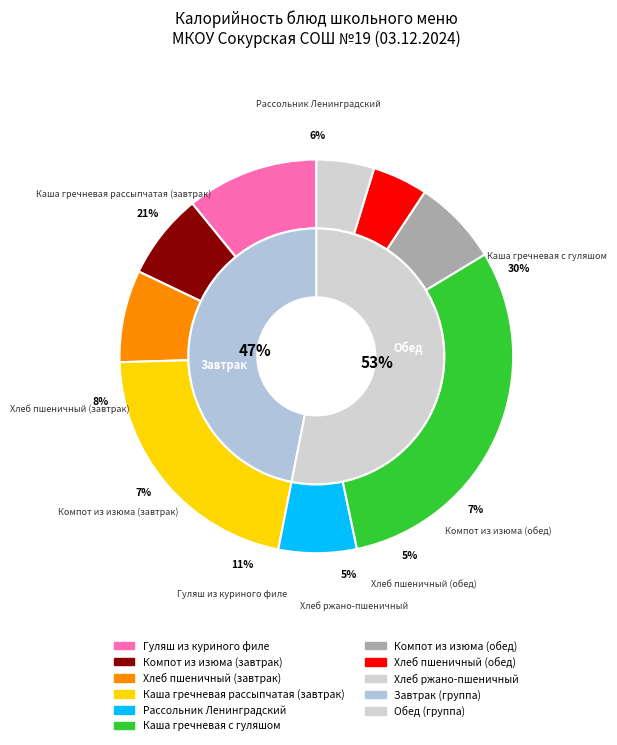

Does any single category account for the majority?

No